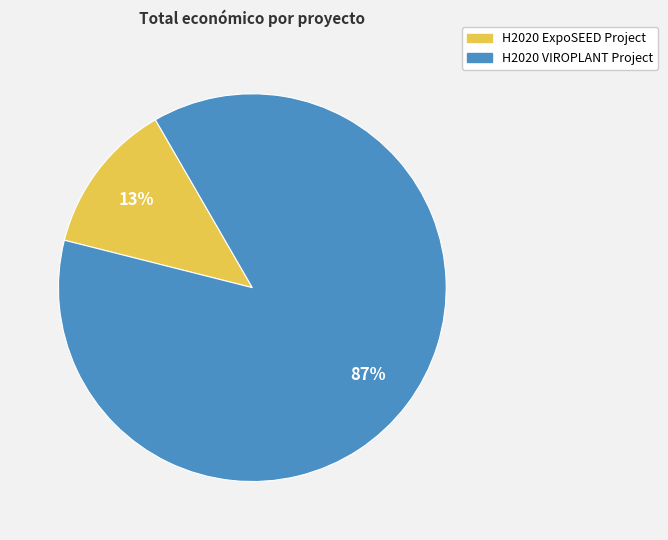

Is there a majority slice in this chart?

Yes